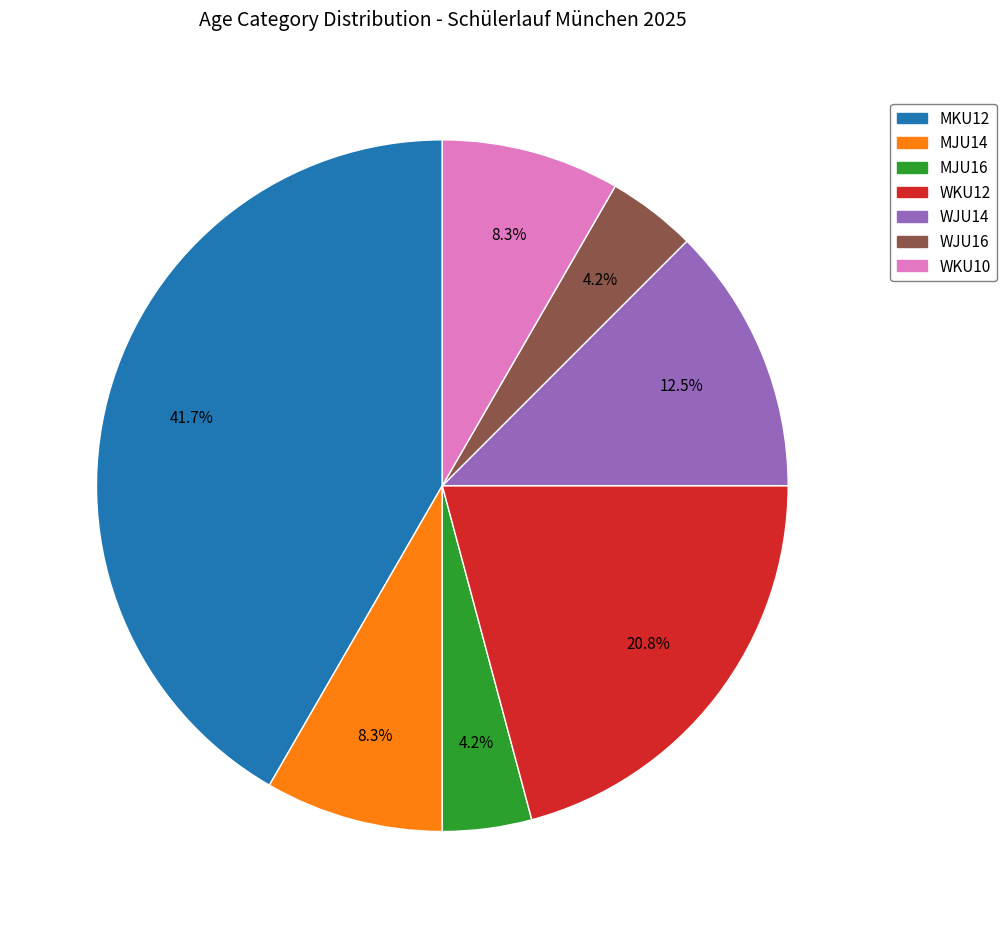

To the nearest percent, what percentage of the pie is MJU16?

4%